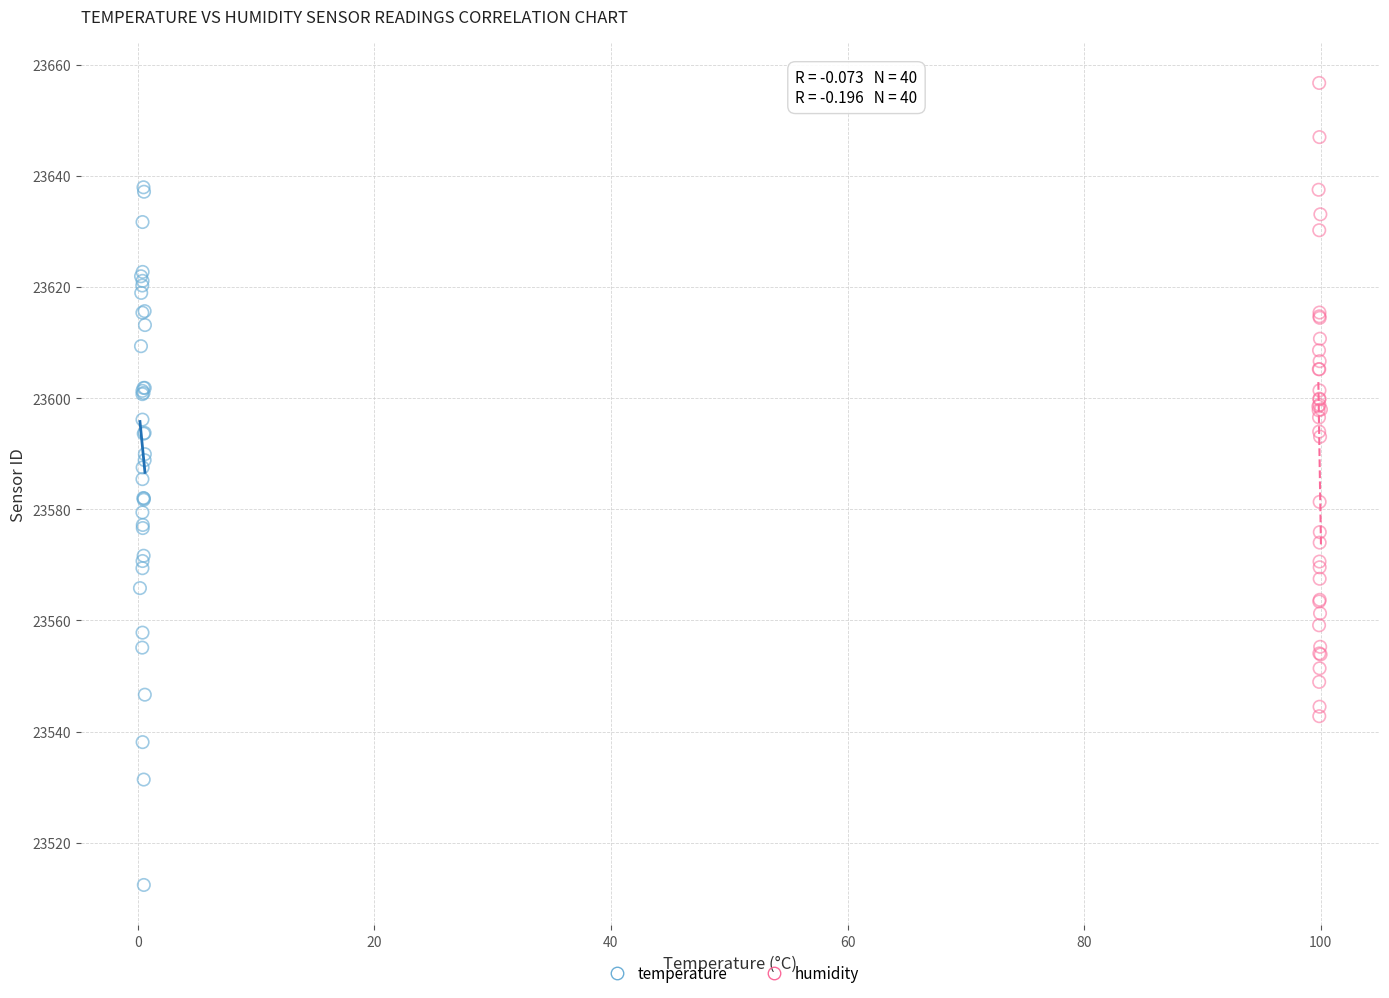

Which series has the largest Y range (max minus min)?

temperature